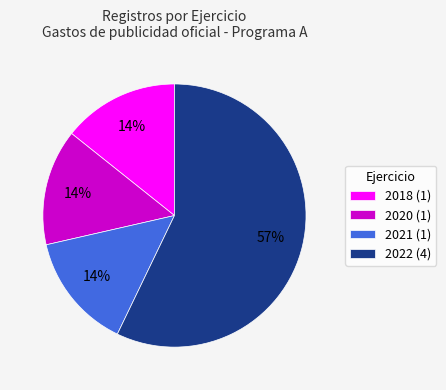

How many segments does this pie chart have?

4